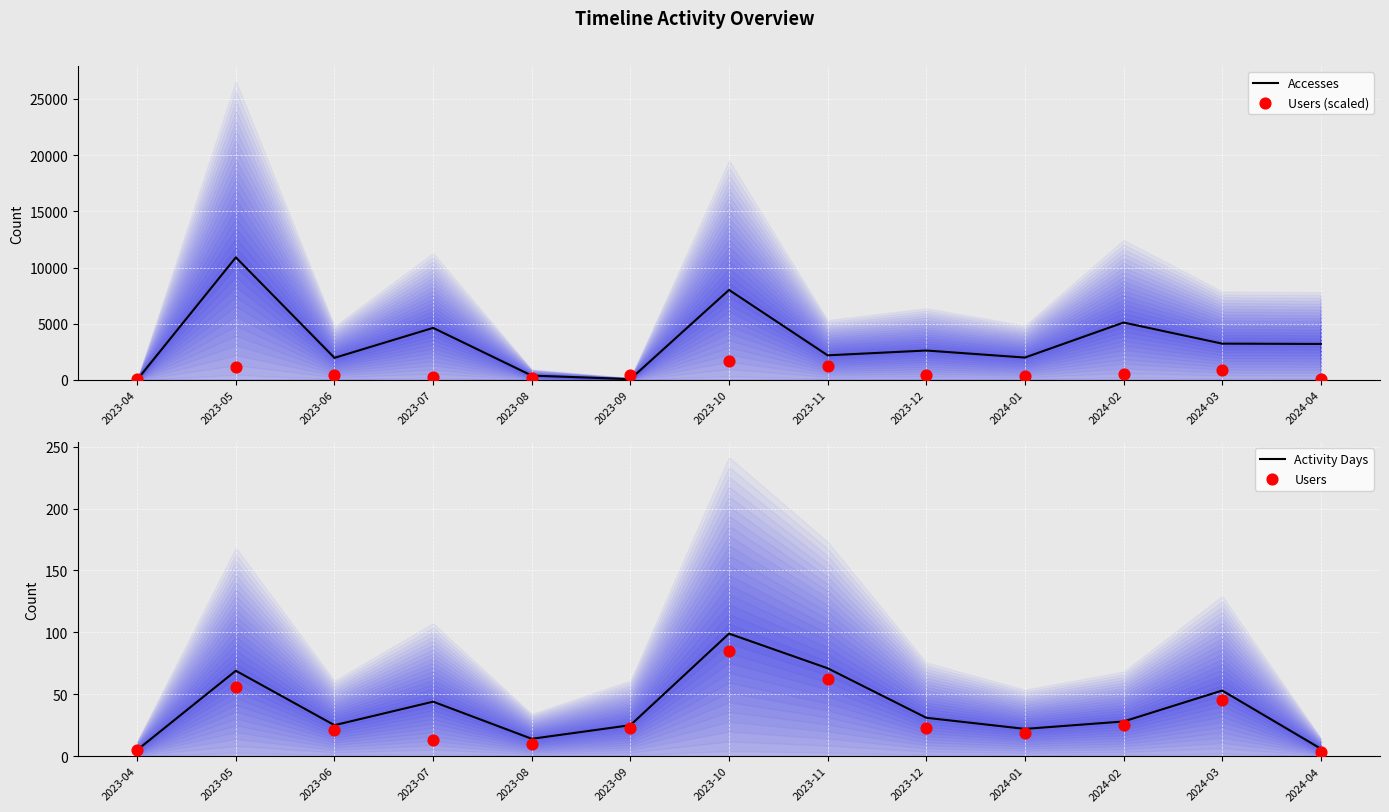

Which series reaches the minimum Y coordinate?

Users